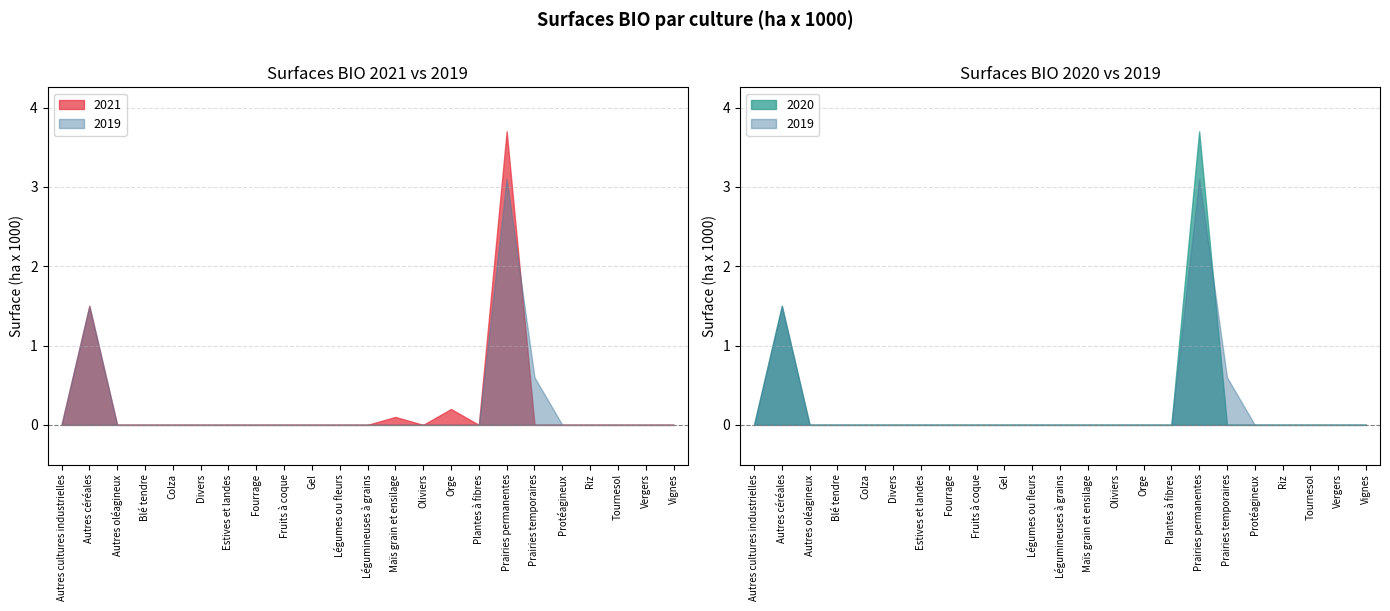

What is the label of the 17th point from the right?

Estives et landes